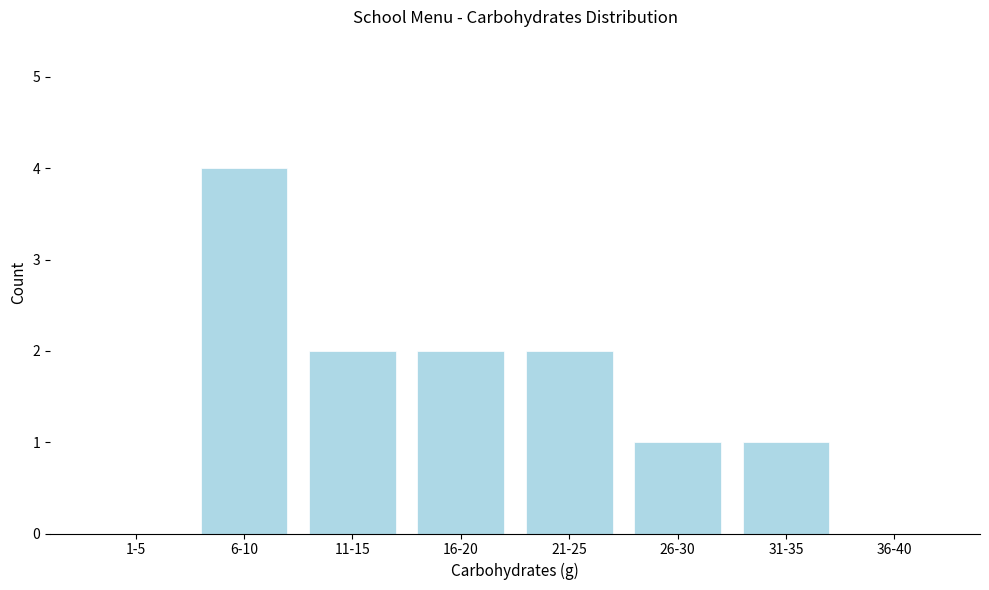

Reading left to right, transcribe all the data shown in this chart.

1-5=0	6-10=4	11-15=2	16-20=2	21-25=2	26-30=1	31-35=1	36-40=0